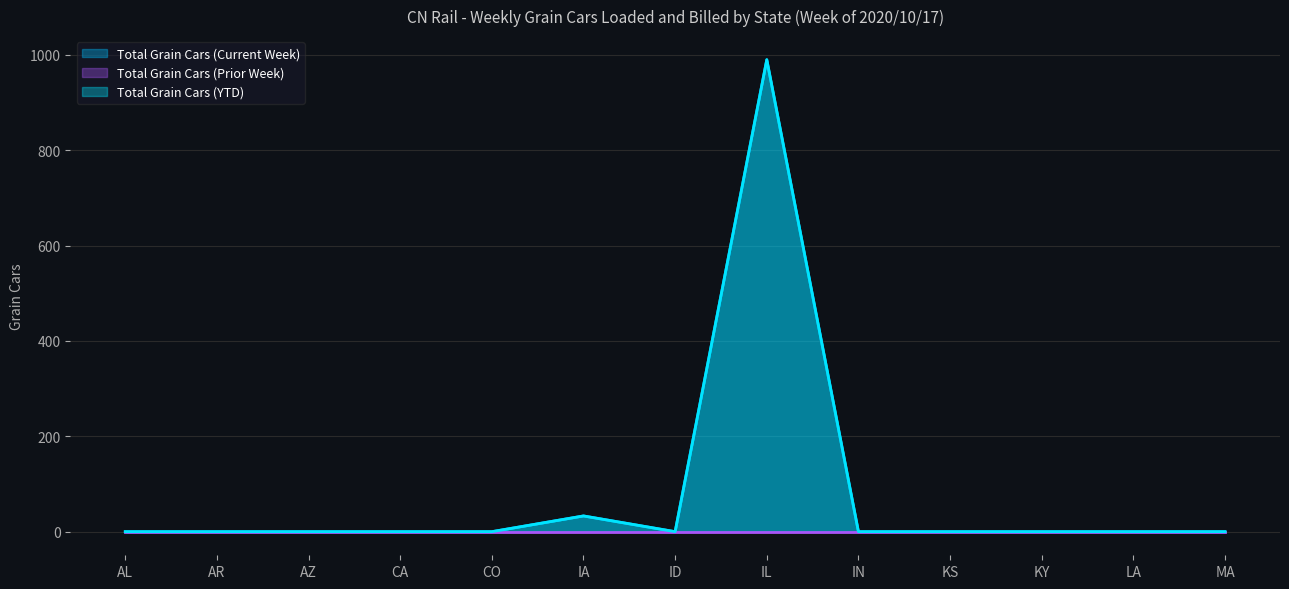

Is the value of Total Grain Cars (Current Week) at AL greater than the value of Total Grain Cars (YTD) at AZ?

No